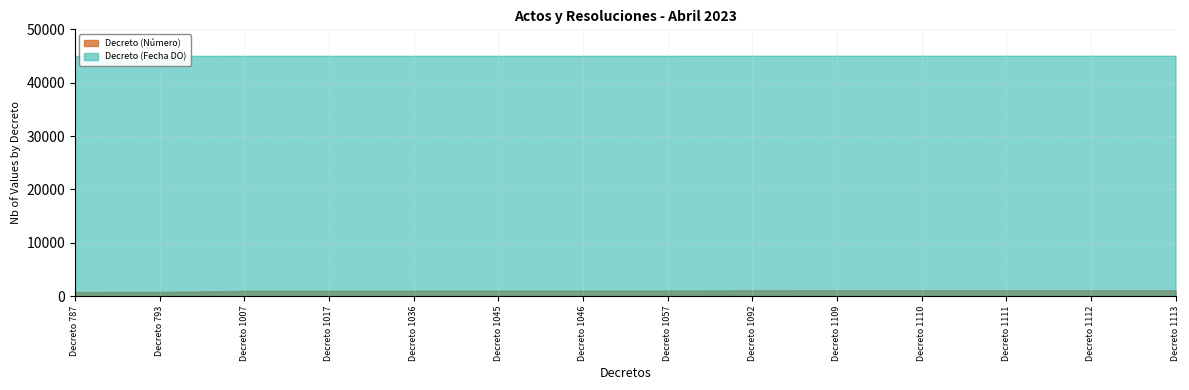

Between Decreto 1092 and Decreto 1007, which is larger?

Decreto 1092